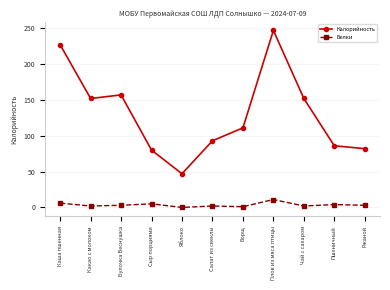

List the series in order of their peak value, highest first.

Калорийность, Белки